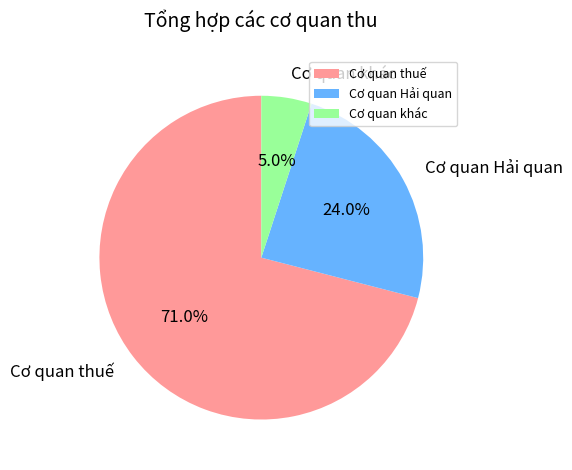

True or false: Cơ quan Hải quan accounts for 24% of the total.

True